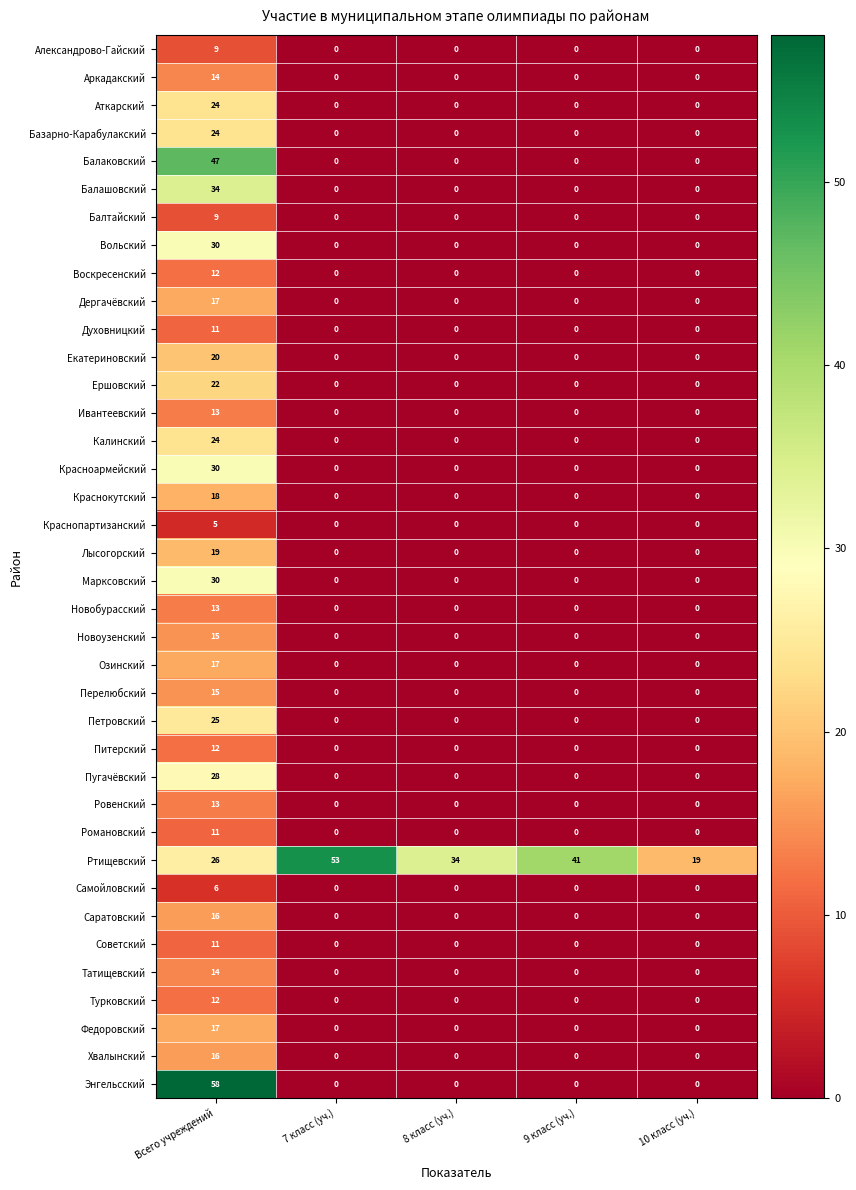

Is it true that Балтайский equals 5 at 10 класс (уч.)?

False